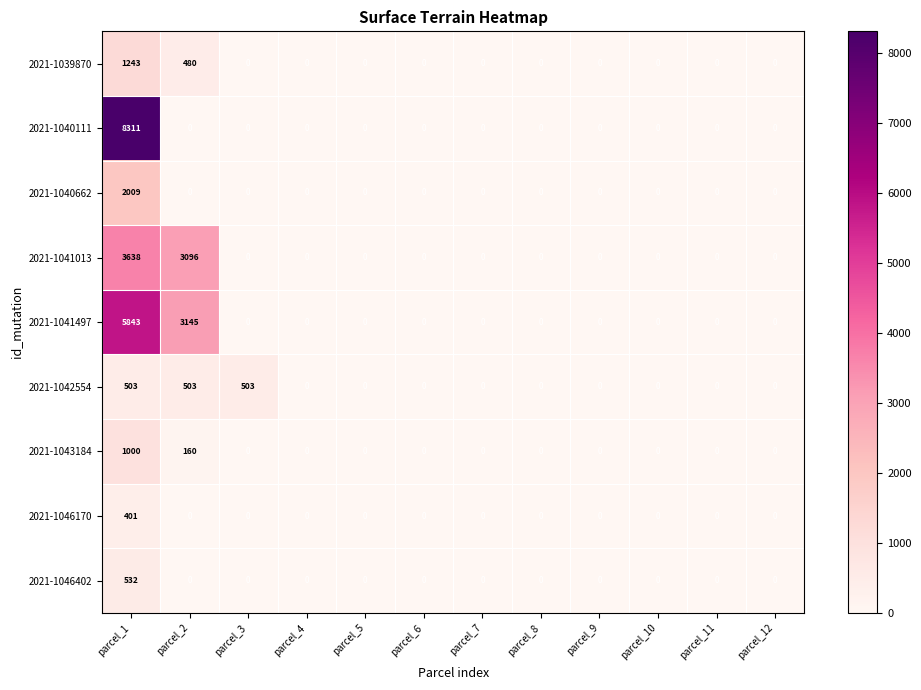

How many data points in 2021-1043184 are above 0?

2